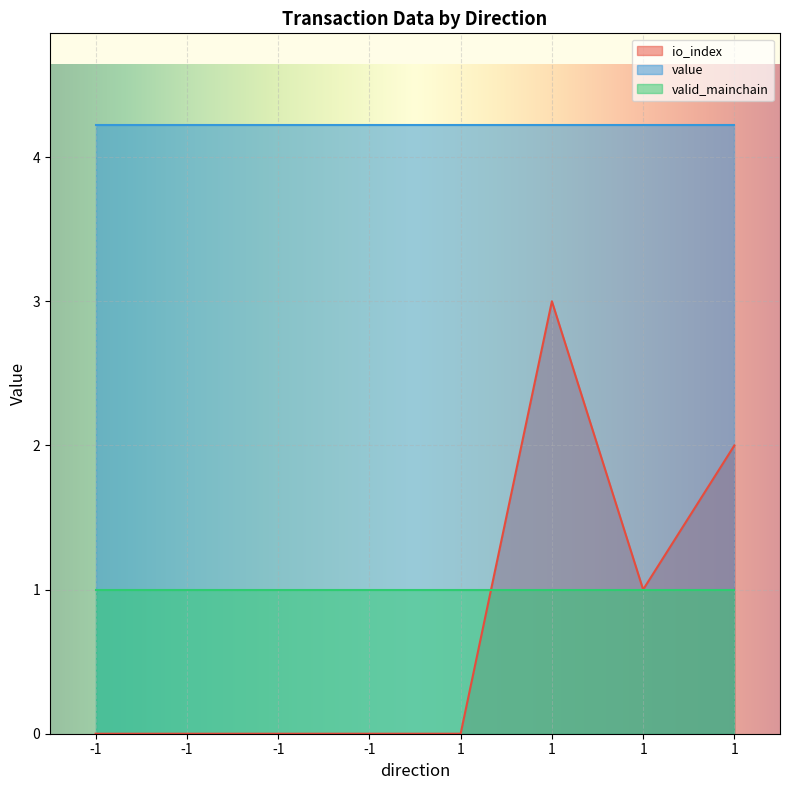

Between 1 and -1, which is larger?

1